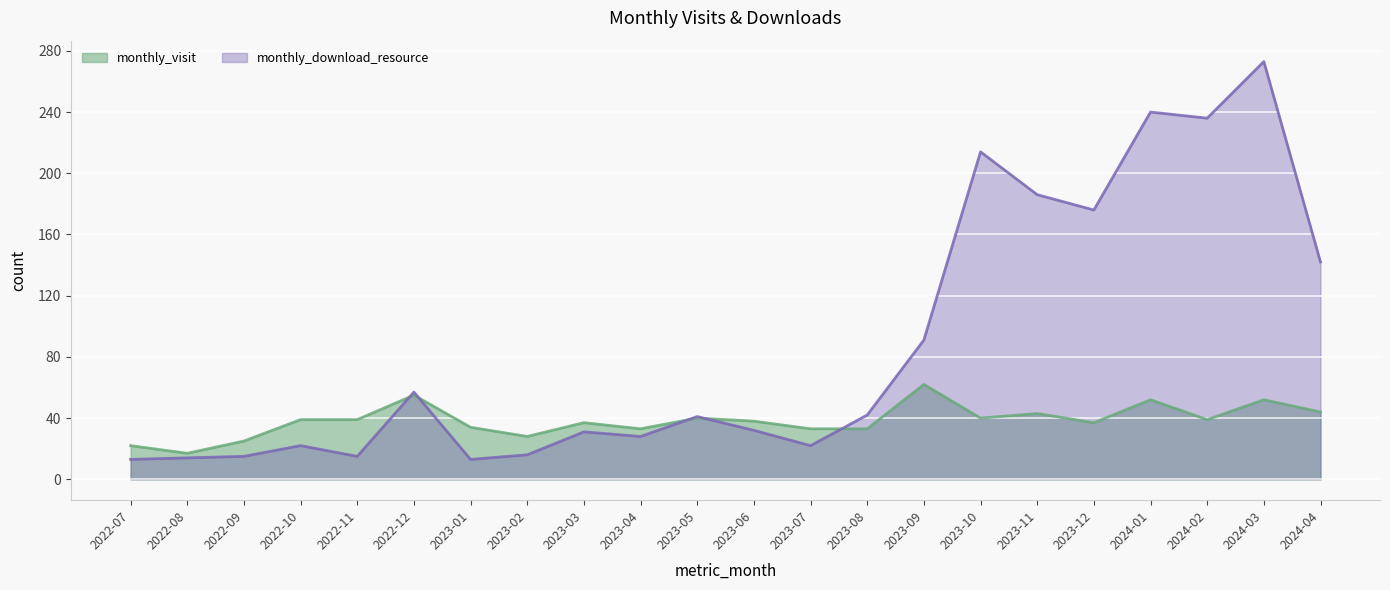

List the labels in order of monthly_visit value, smallest first.

2022-08, 2022-07, 2022-09, 2023-02, 2023-04, 2023-07, 2023-08, 2023-01, 2023-03, 2023-12, 2023-06, 2022-10, 2022-11, 2024-02, 2023-05, 2023-10, 2023-11, 2024-04, 2024-01, 2024-03, 2022-12, 2023-09